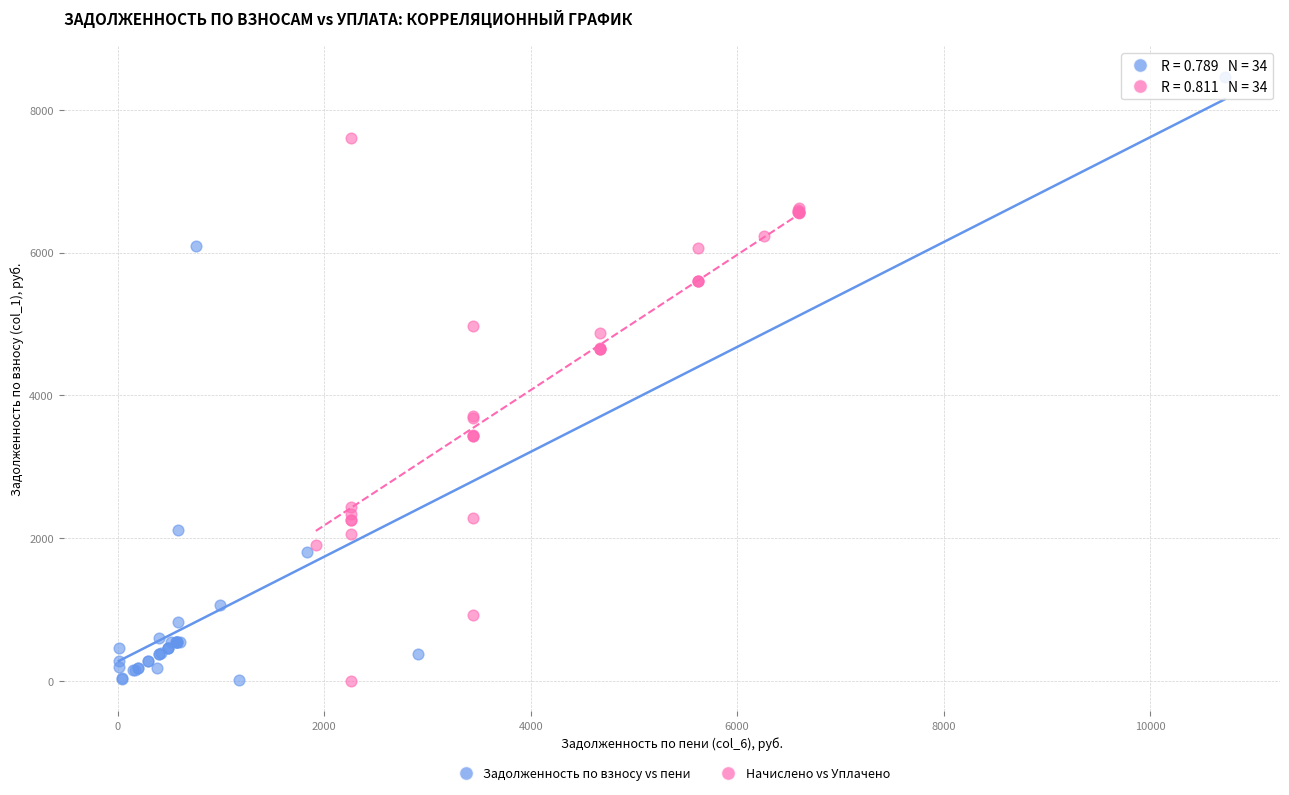

Which series reaches the maximum Y coordinate?

Задолженность по взносу vs пени